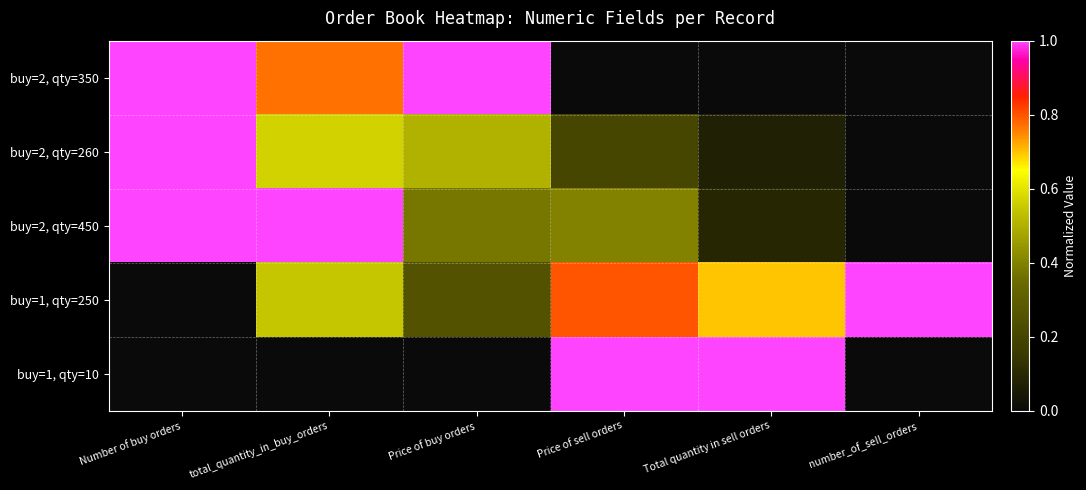

How many series are shown in this chart?

5